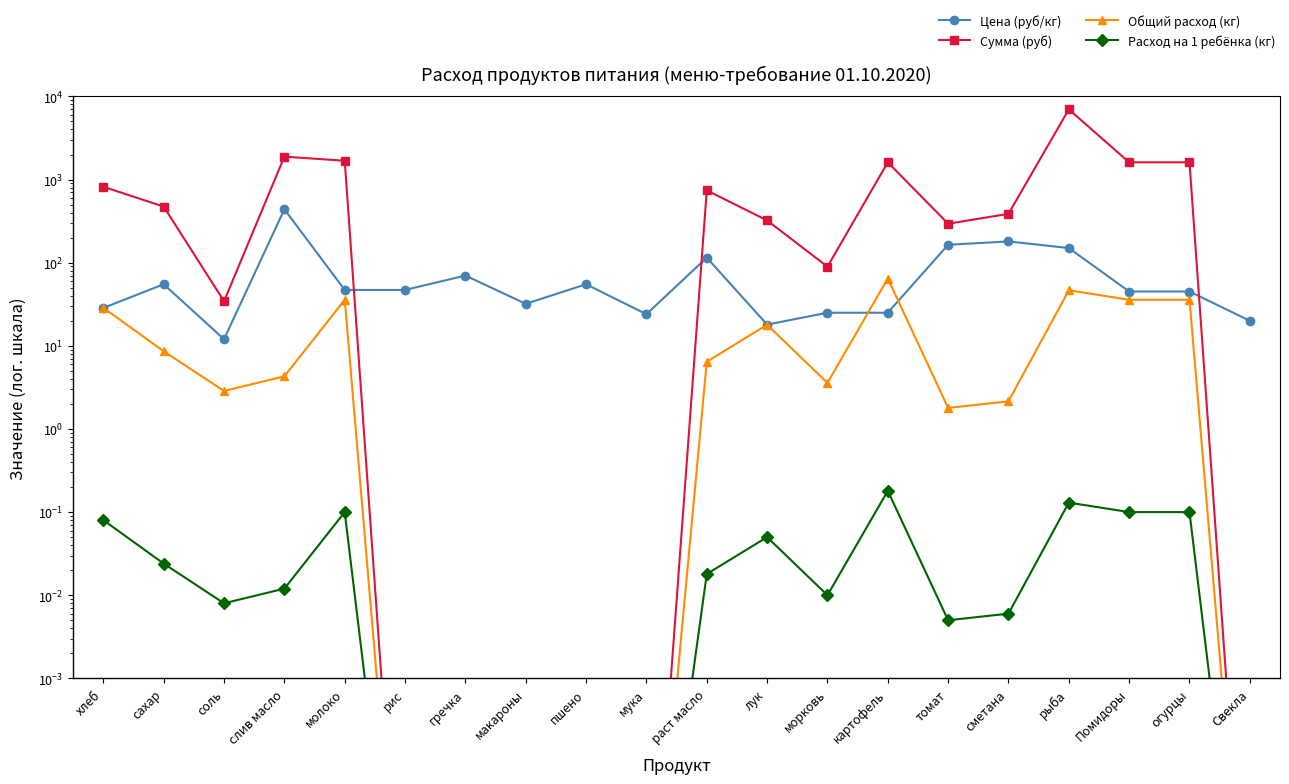

The Расход на 1 ребёнка (кг) series shows 0.0 at мука. True or false?

False